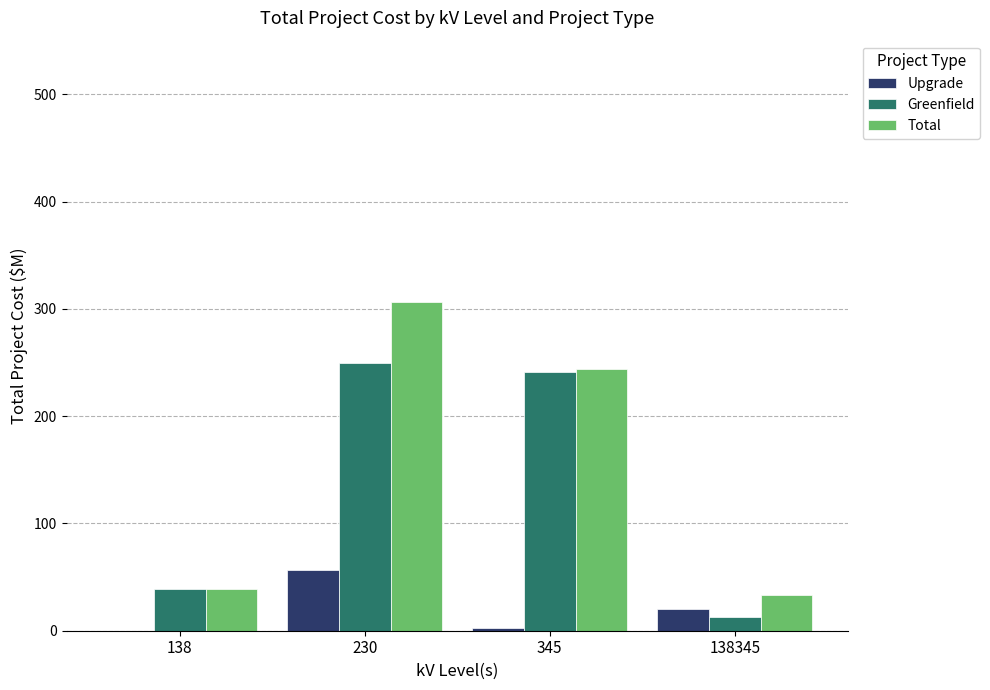

What is the highest value of the Upgrade series?

56.8